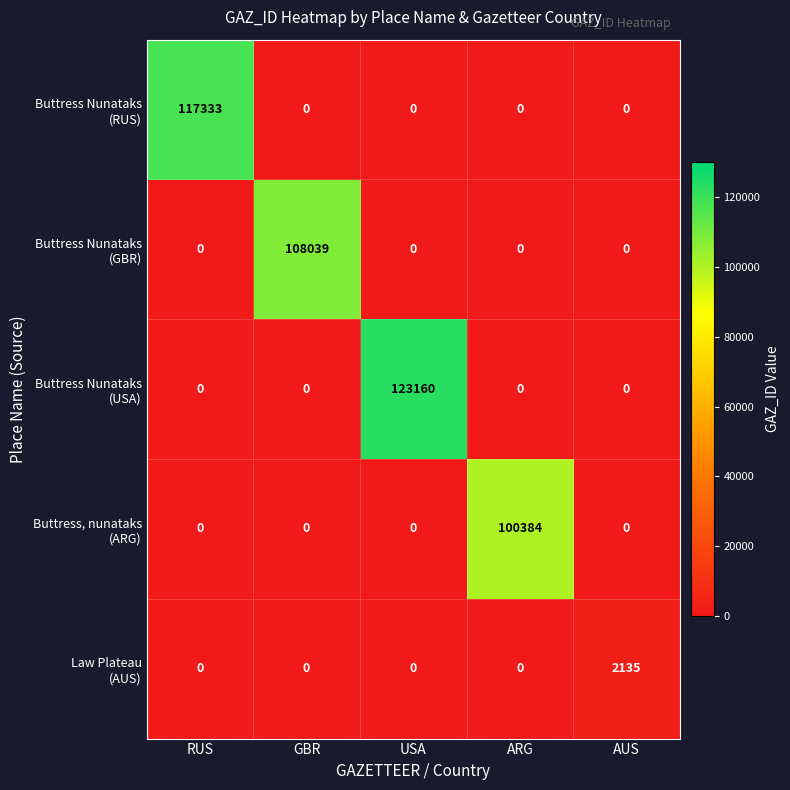

What is the difference between the highest and lowest values at RUS?

117333